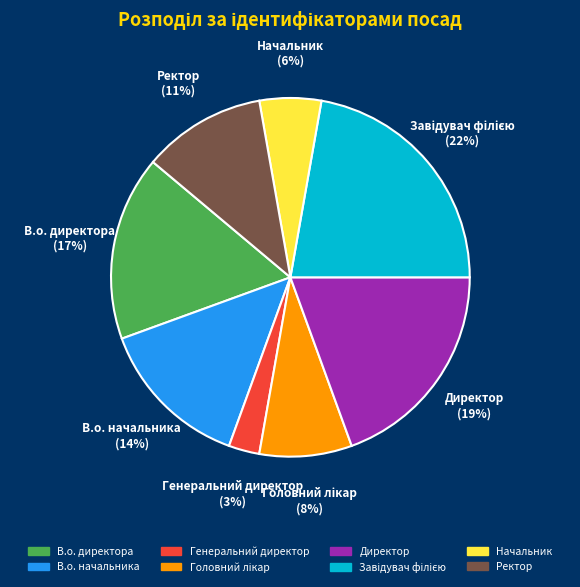

Is it true that Ректор is 4% of the pie?

False